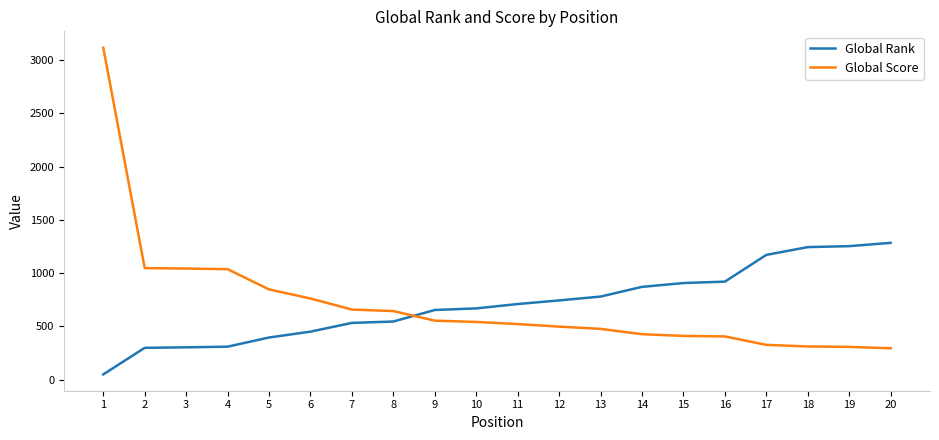

Which series has the widest spread of values?

Global Score